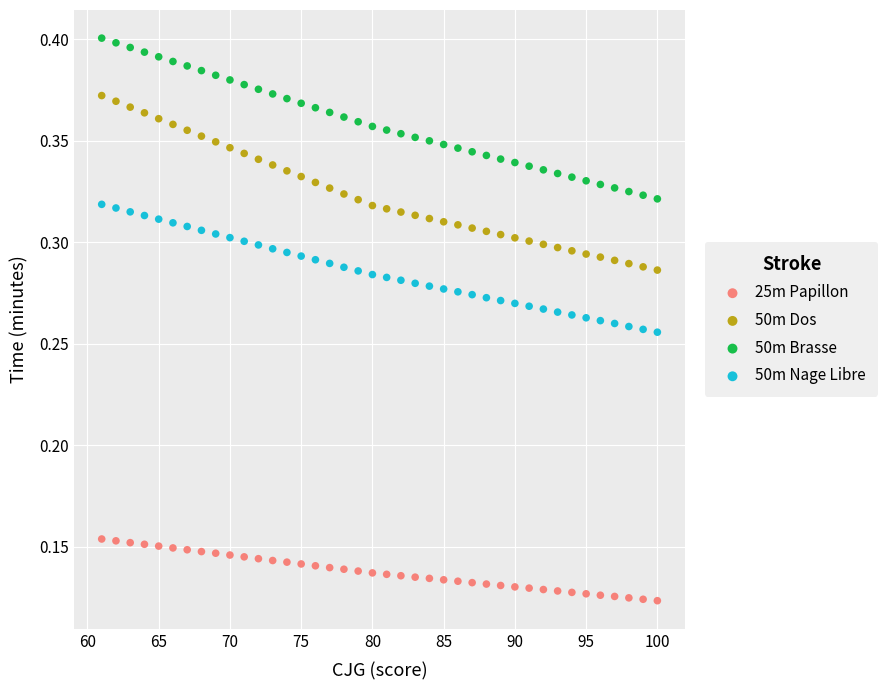

Which series reaches the maximum Y coordinate?

50m Brasse